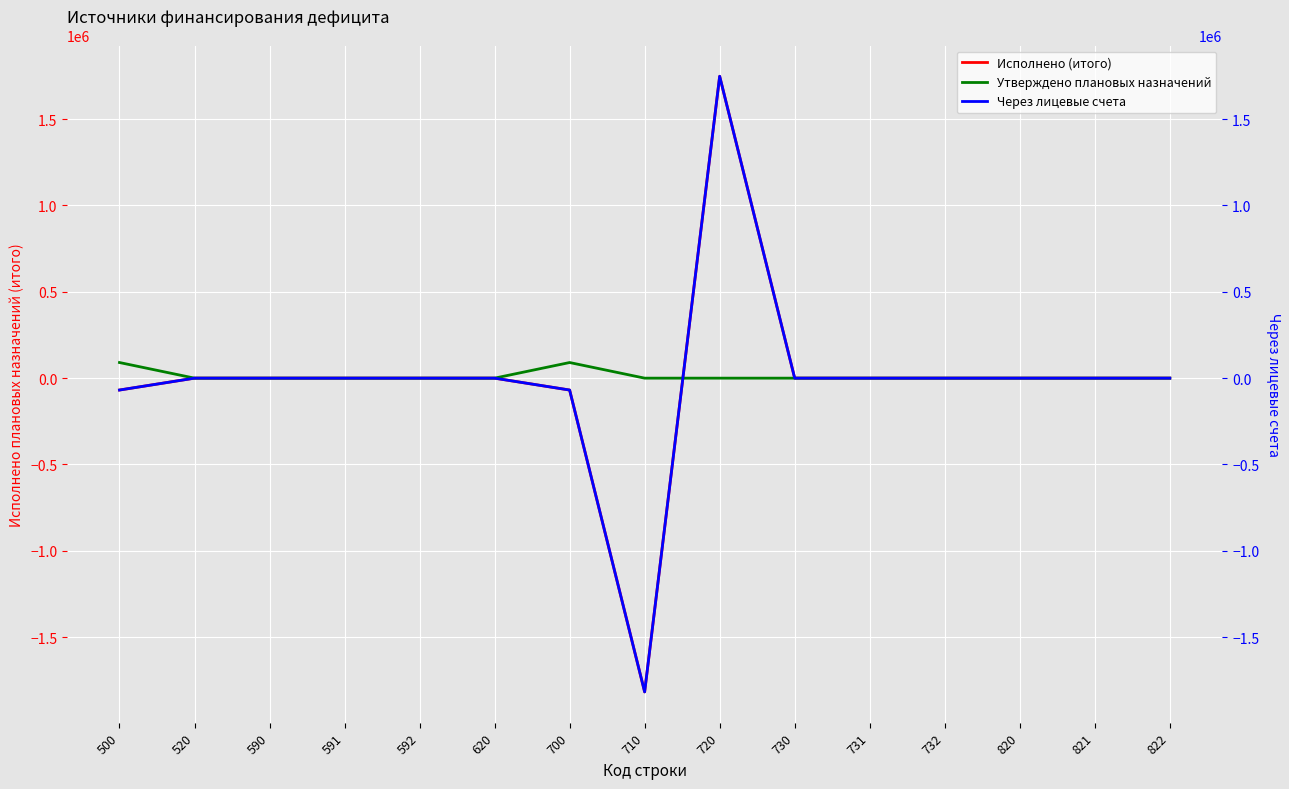

At which label does Через лицевые счета first exceed 0?

720